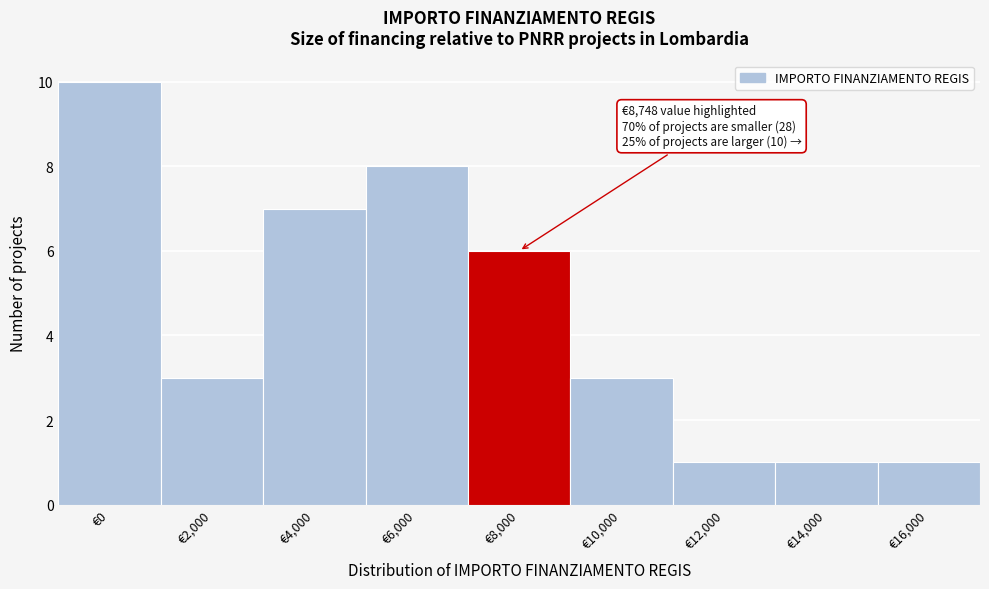

Reading right to left, extract all data points from this chart.

€16,000=1	€14,000=1	€12,000=1	€10,000=3	€8,000=6	€6,000=8	€4,000=7	€2,000=3	€0=10